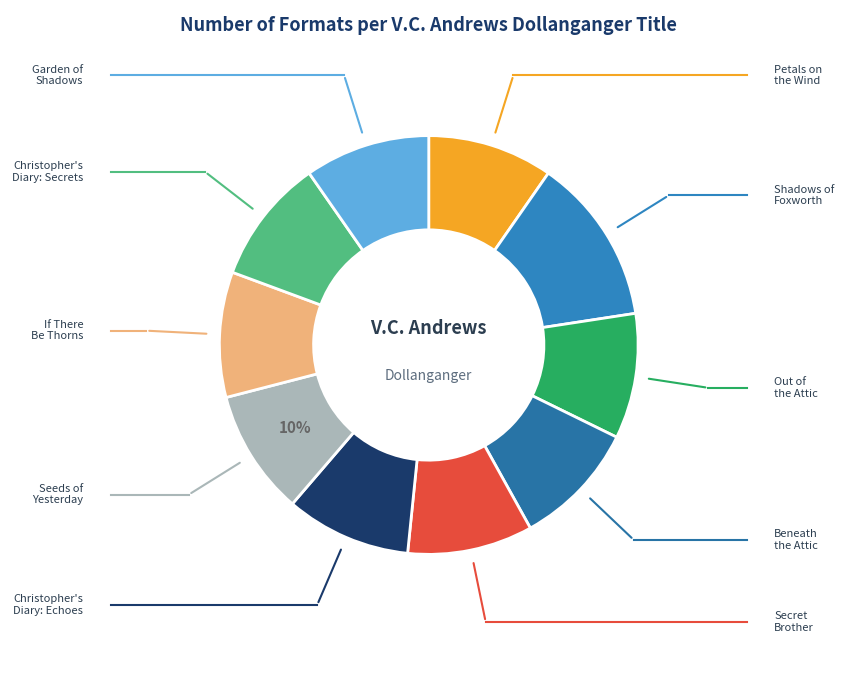

Which category has the smallest portion of the pie?

Garden of Shadows